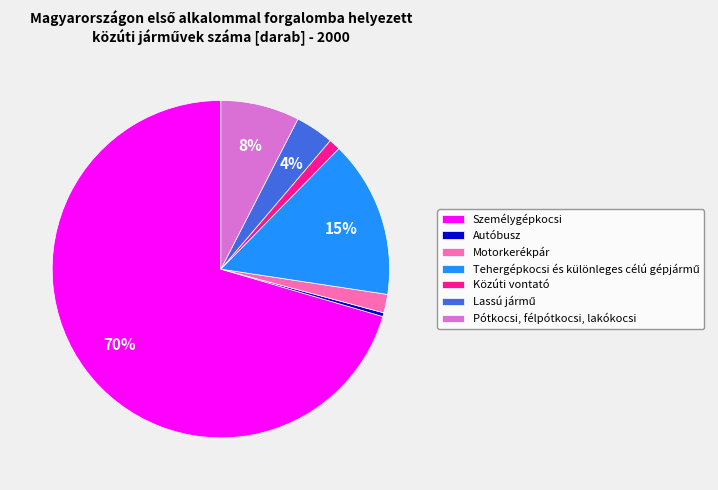

Which has a higher value, Közúti vontató or Pótkocsi, félpótkocsi, lakókocsi?

Pótkocsi, félpótkocsi, lakókocsi